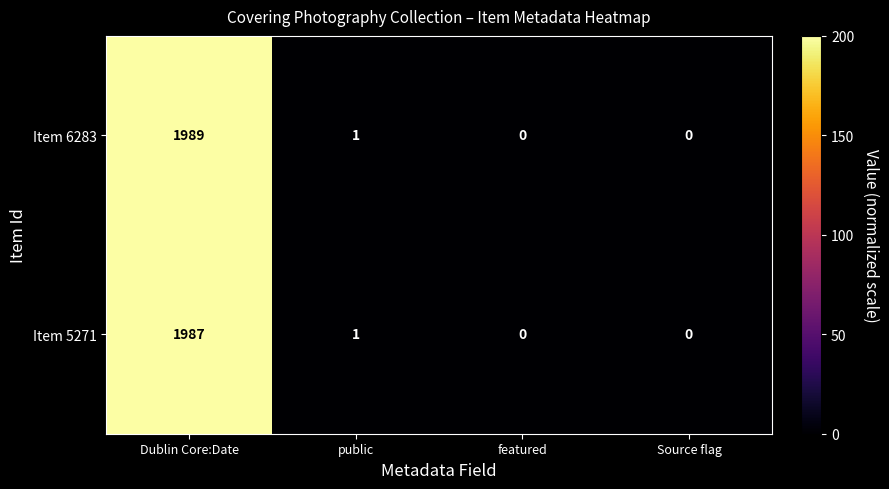

At which category is the sum across all series the highest?

Dublin Core:Date